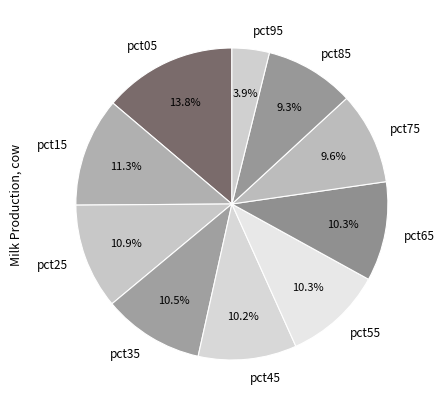

Does any single category account for the majority?

No